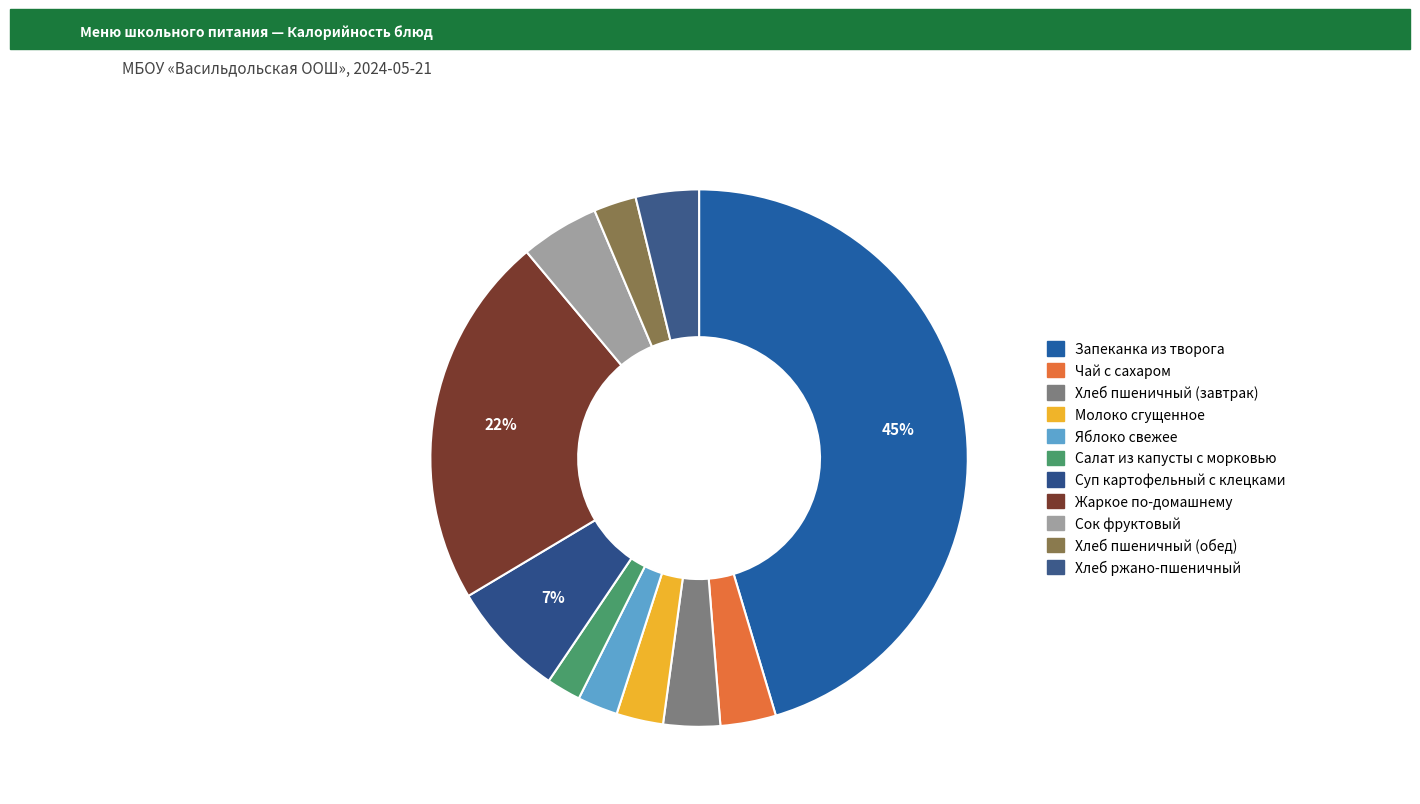

To the nearest percent, what is the average slice percentage?

9%